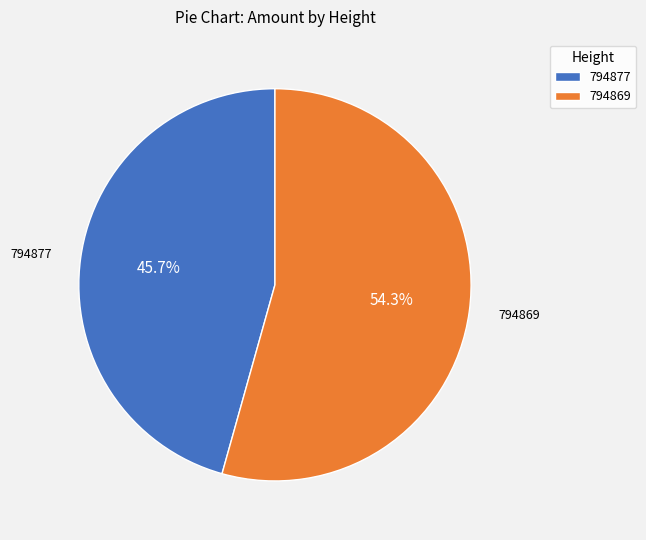

Count the number of slices in the pie.

2